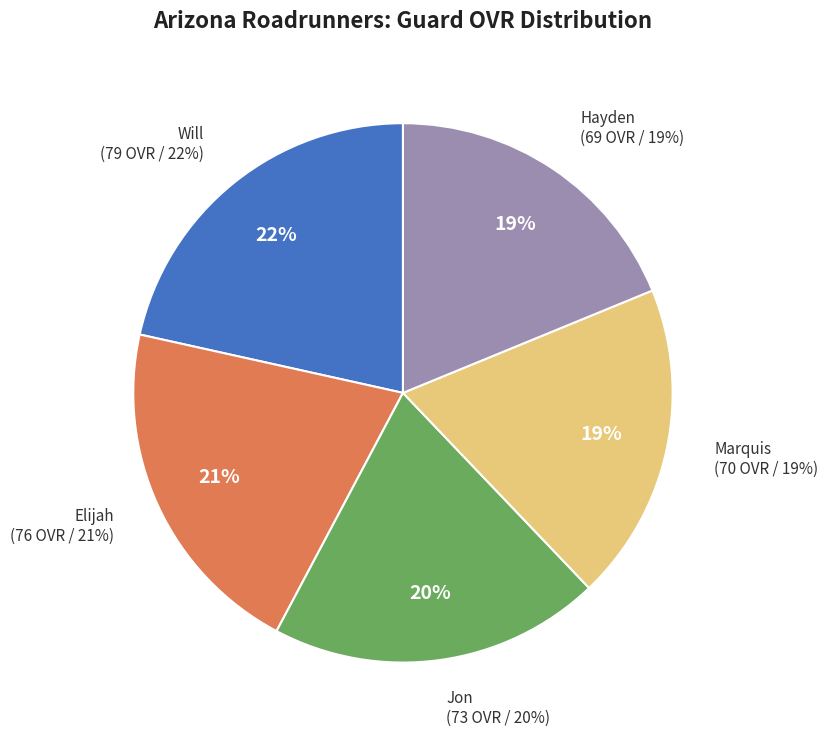

What is the ratio of the value at Hayden to the value at Marquis?

1.0